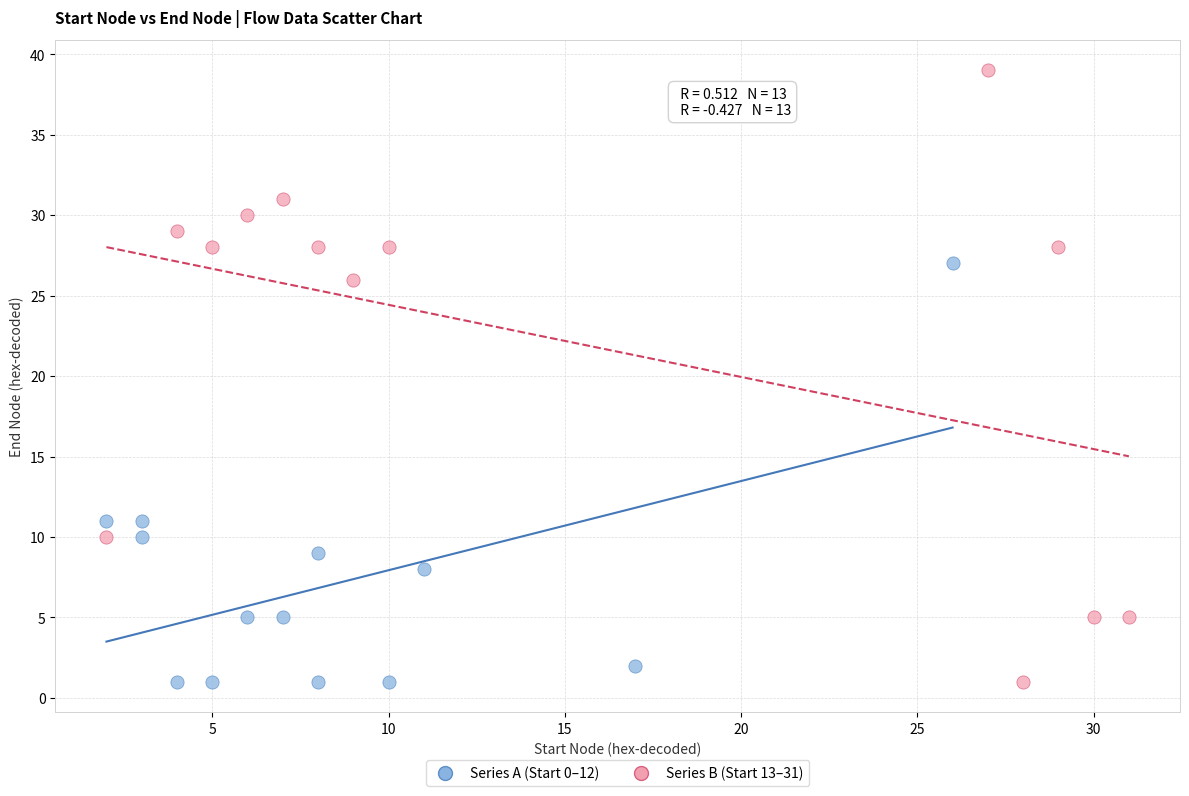

Which series has the widest spread of Y values?

Series B (Start 13–31)